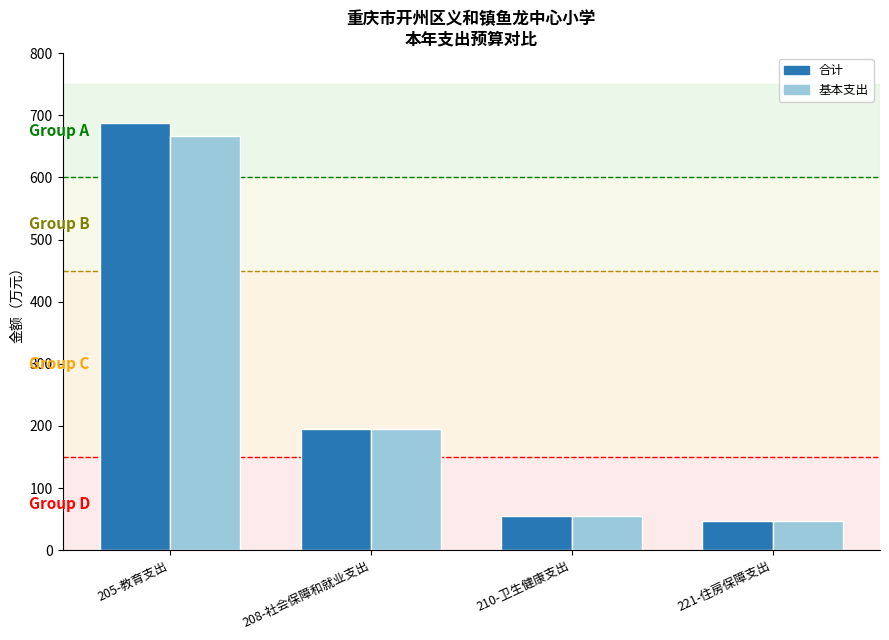

What is the average value of the 合计 series?

246.0